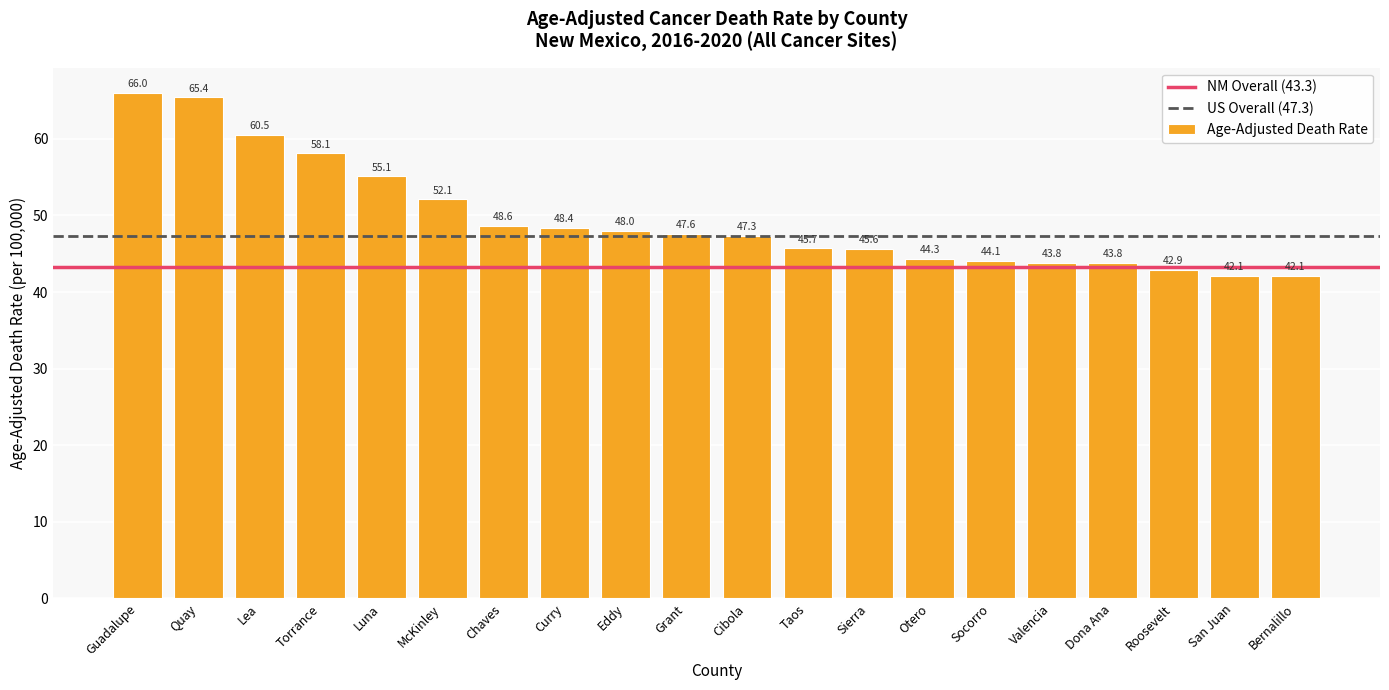

Reading left to right, extract all data points from this chart.

Guadalupe=66.0	Quay=65.4	Lea=60.5	Torrance=58.1	Luna=55.1	McKinley=52.1	Chaves=48.6	Curry=48.4	Eddy=48.0	Grant=47.6	Cibola=47.3	Taos=45.7	Sierra=45.6	Otero=44.3	Socorro=44.1	Valencia=43.8	Dona Ana=43.8	Roosevelt=42.9	San Juan=42.1	Bernalillo=42.1